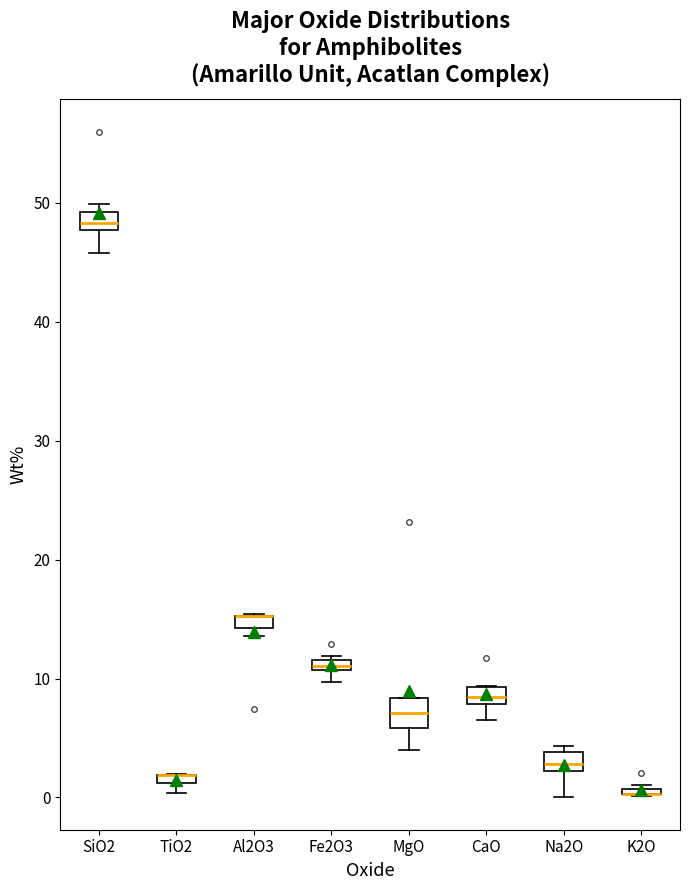

Where is the upper edge of the box for Fe2O3 on the y-axis? The values are not printed on the chart, so give them approximately, as read against the axis.

12